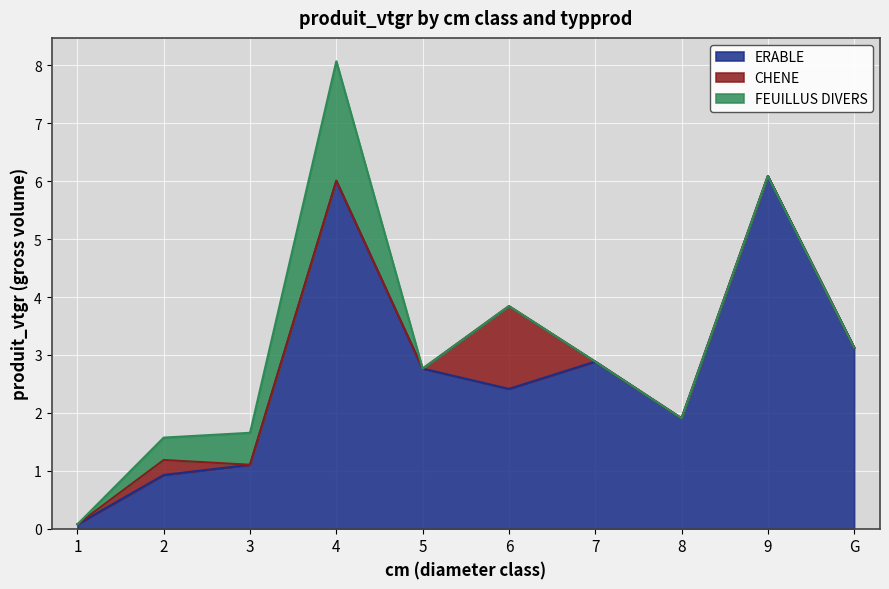

The value of ERABLE at 1 is 0.1. True or false?

True